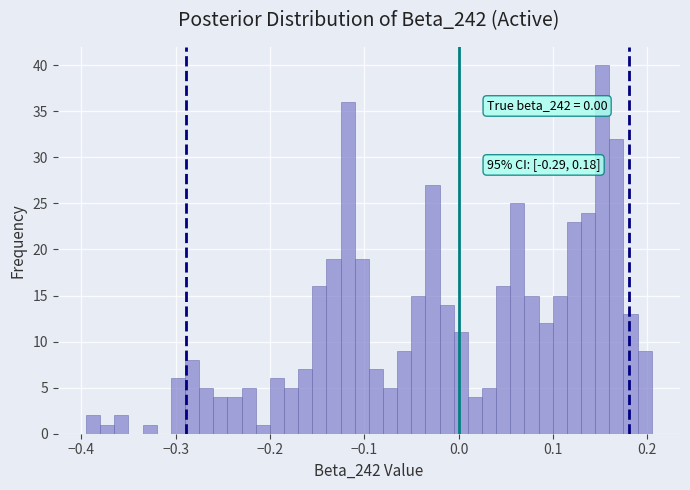

Around what value on the x-axis is the tallest bar? Give the approximate position of its centre, as read against the axis.

0.15